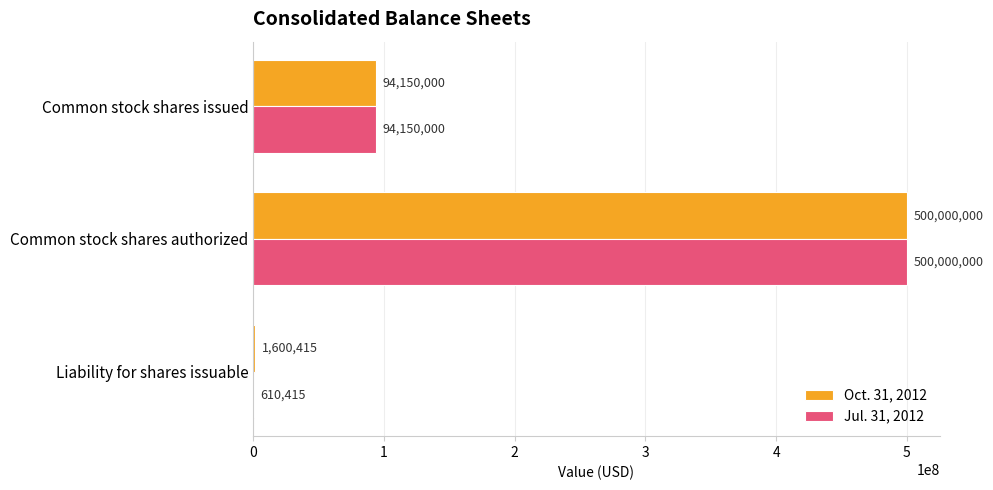

What is the sum of all Oct. 31, 2012 values?

595750415